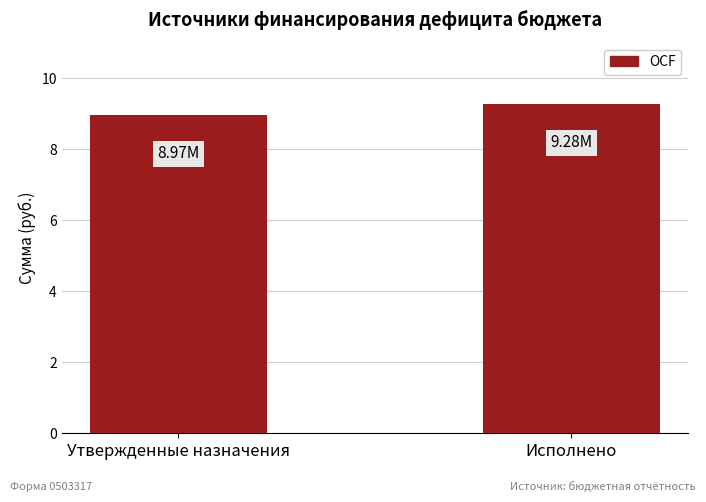

What is the ratio of the value at Утвержденные назначения to the value at Исполнено?

1.0